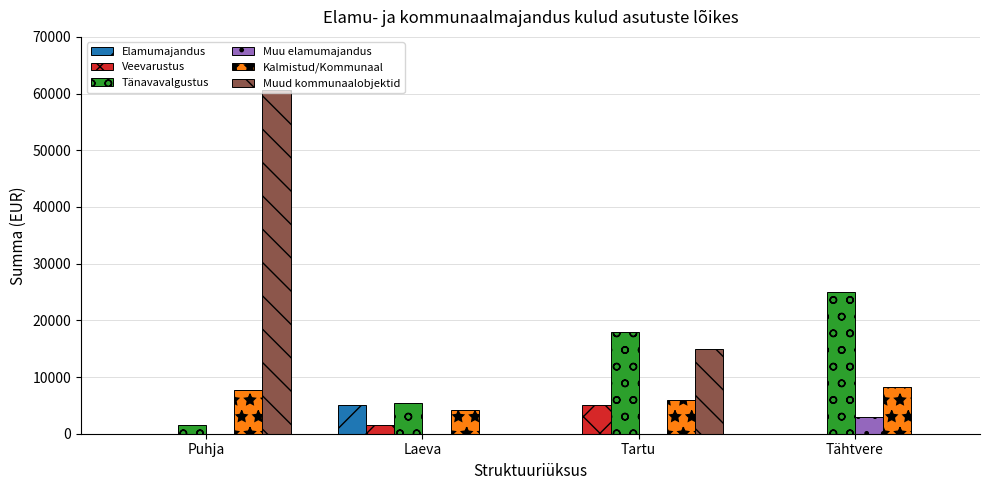

What are all the series names shown in the legend?

Elamumajandus, Veevarustus, Tänavavalgustus, Muu elamumajandus, Kalmistud/Kommunaal, Muud kommunaalobjektid